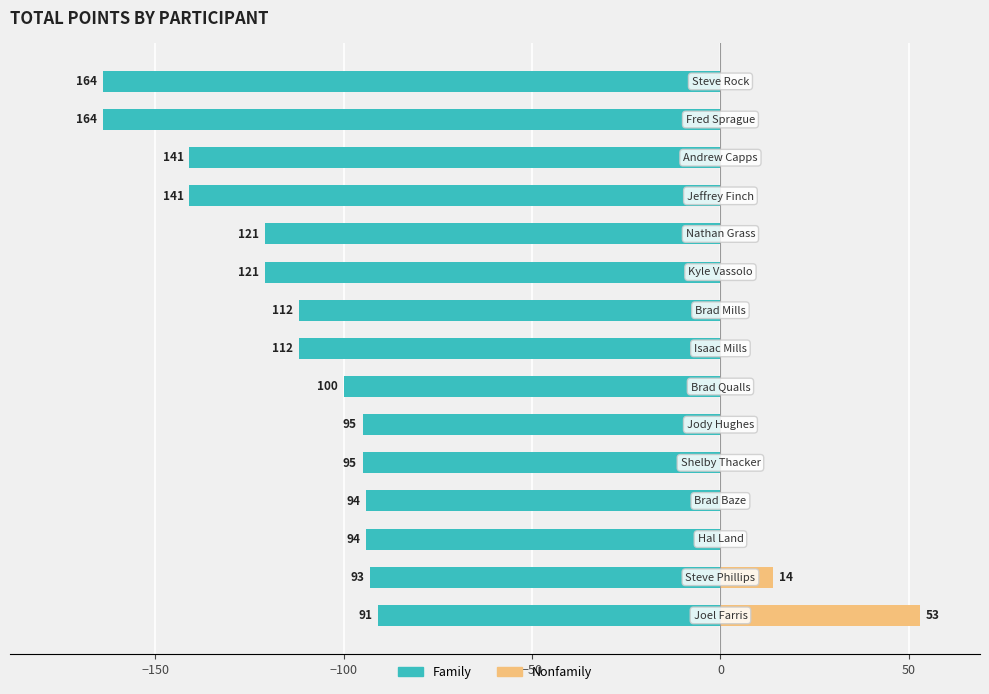

What is the maximum value for Family?

-91